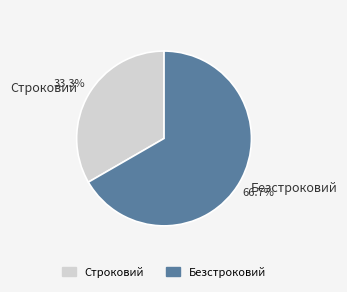

The Строковий slice represents 48% of the pie. True or false?

False